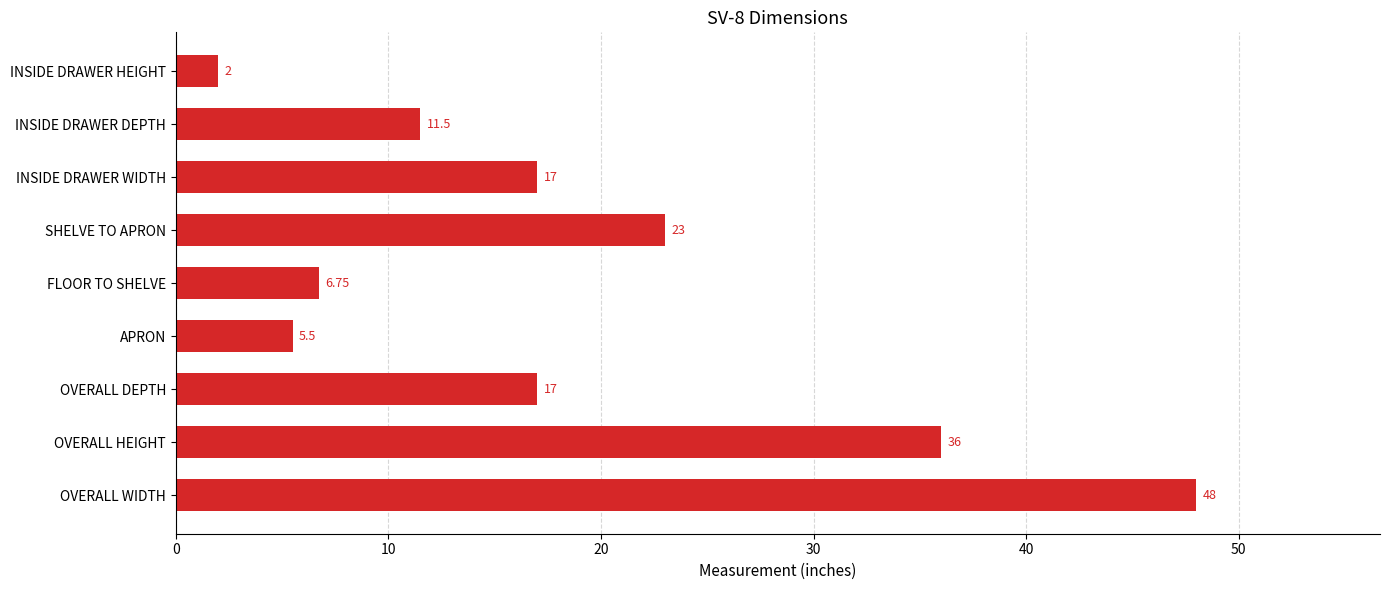

What is the change in value from OVERALL WIDTH to OVERALL HEIGHT?

-12.0